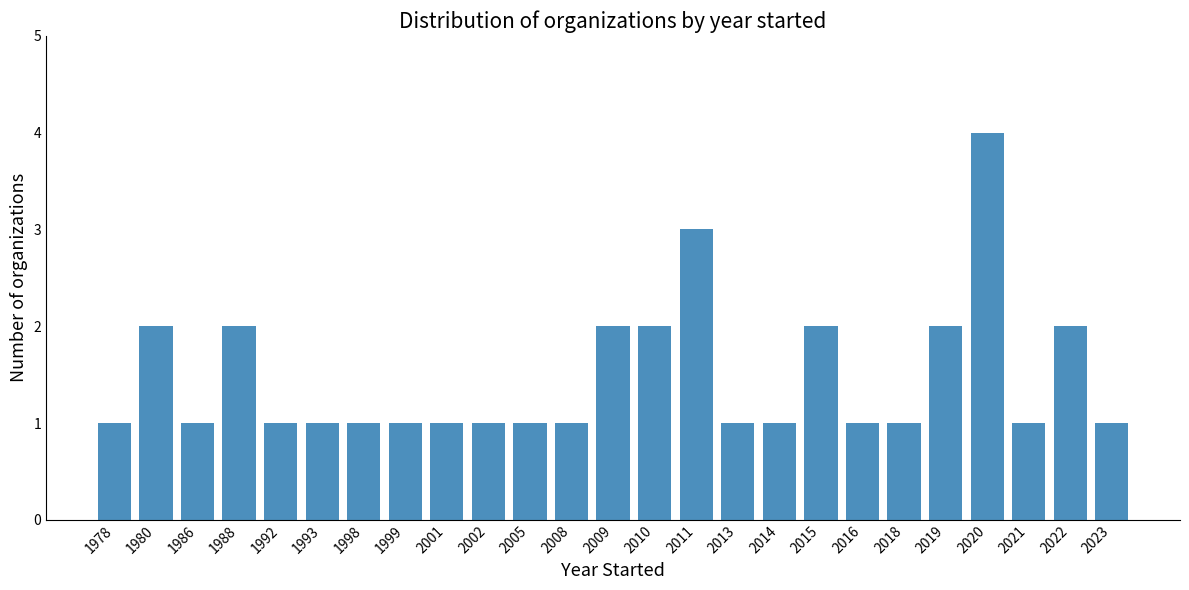

Reading right to left, list all the values displayed in this chart.

2023=1	2022=2	2021=1	2020=4	2019=2	2018=1	2016=1	2015=2	2014=1	2013=1	2011=3	2010=2	2009=2	2008=1	2005=1	2002=1	2001=1	1999=1	1998=1	1993=1	1992=1	1988=2	1986=1	1980=2	1978=1